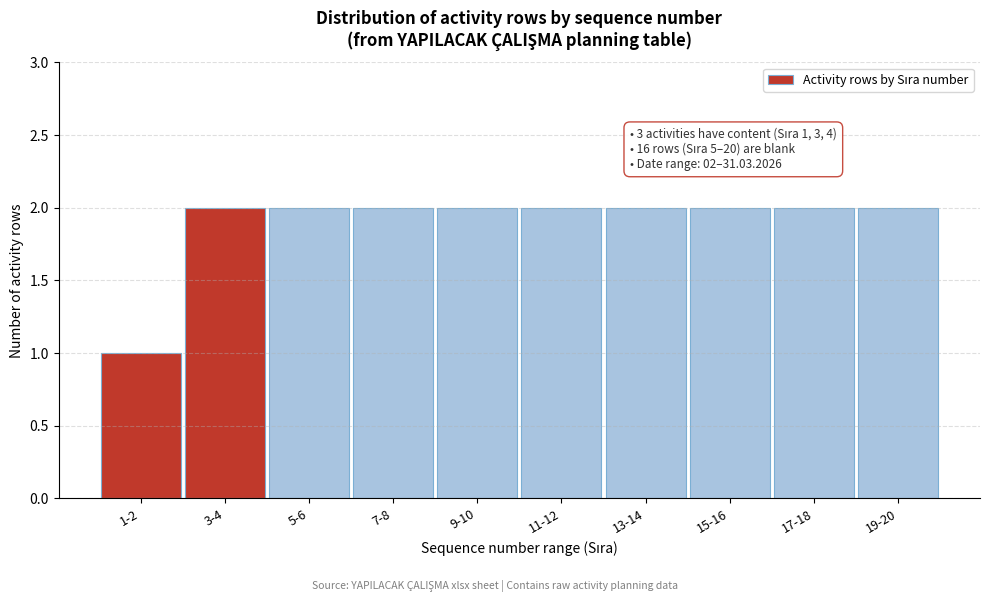

Reading right to left, what are all the values shown in this chart?

19-20=2	17-18=2	15-16=2	13-14=2	11-12=2	9-10=2	7-8=2	5-6=2	3-4=2	1-2=1